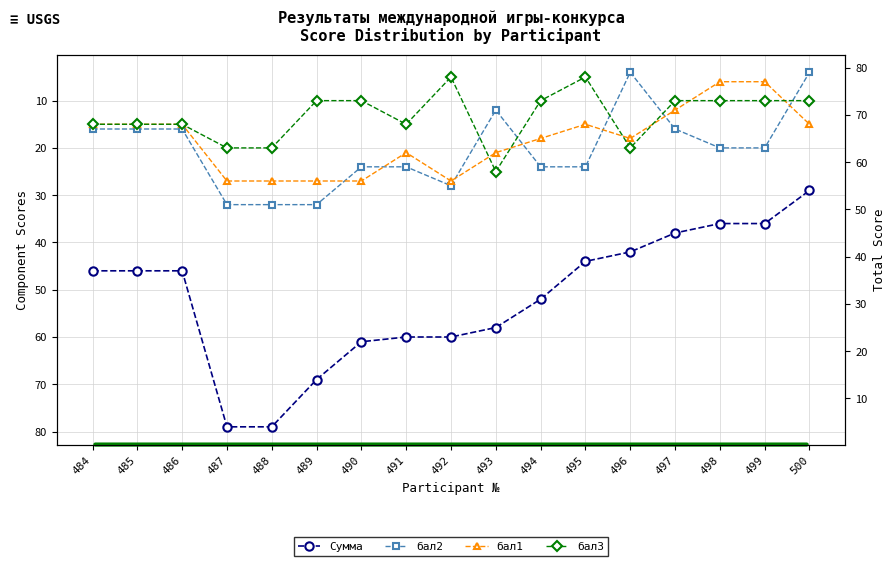

Read the Сумма value at 500.

29